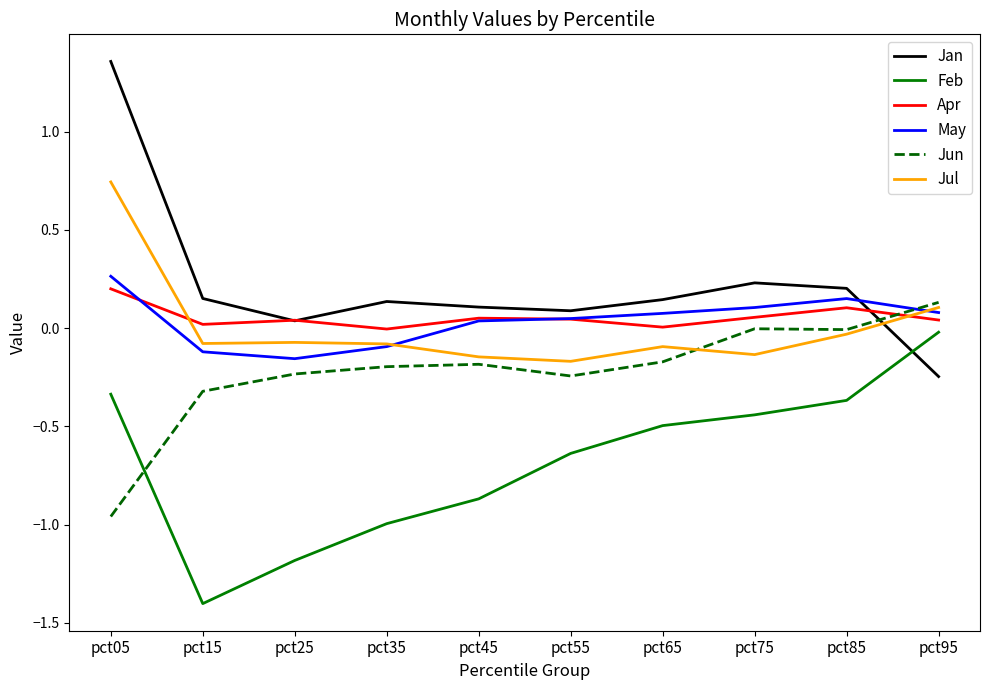

Which series changed the most between pct45 and pct65?

Feb